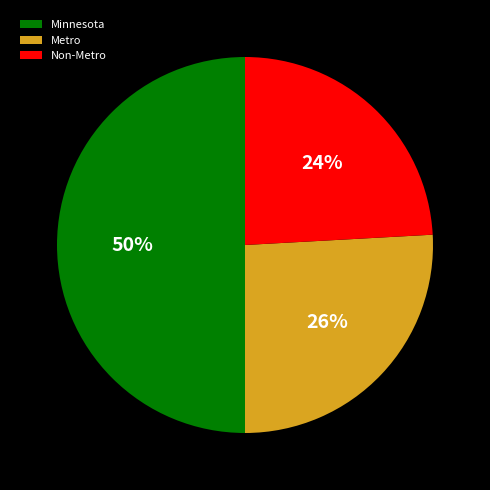

Does Non-Metro account for over 50% of the chart?

No